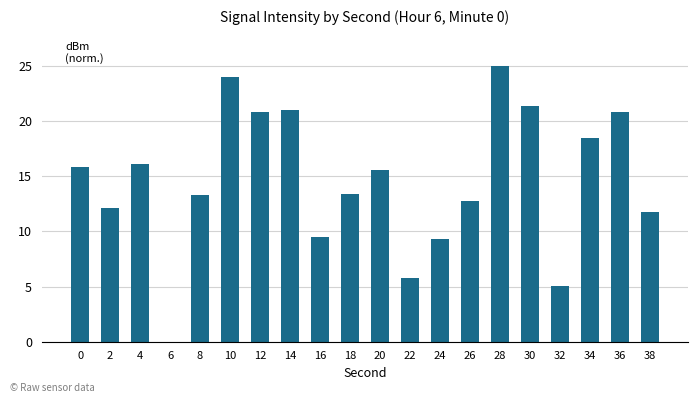

The chart shows a value of 20.8 at 36. True or false?

True